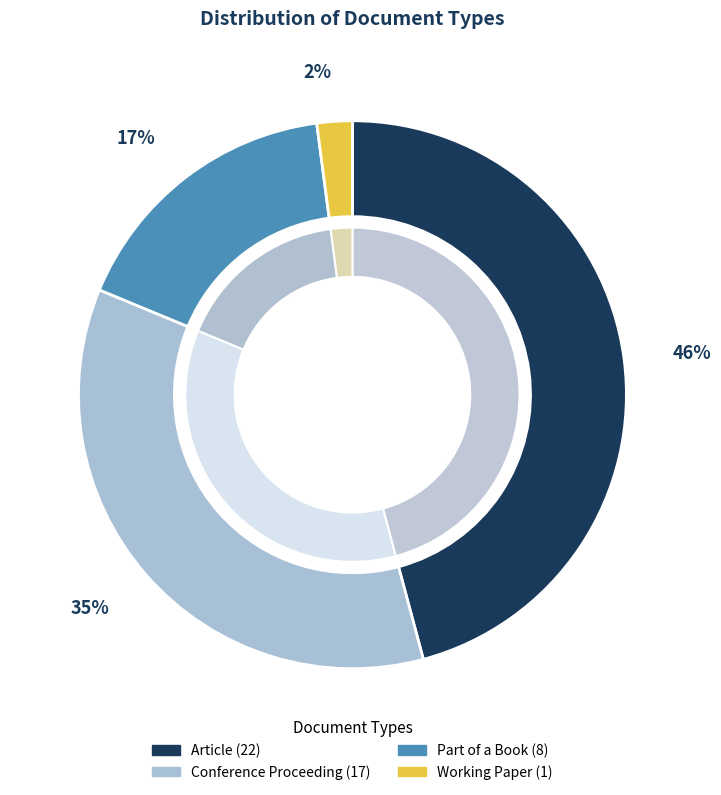

What is the change in value from Conference Proceeding to Working Paper?

-16